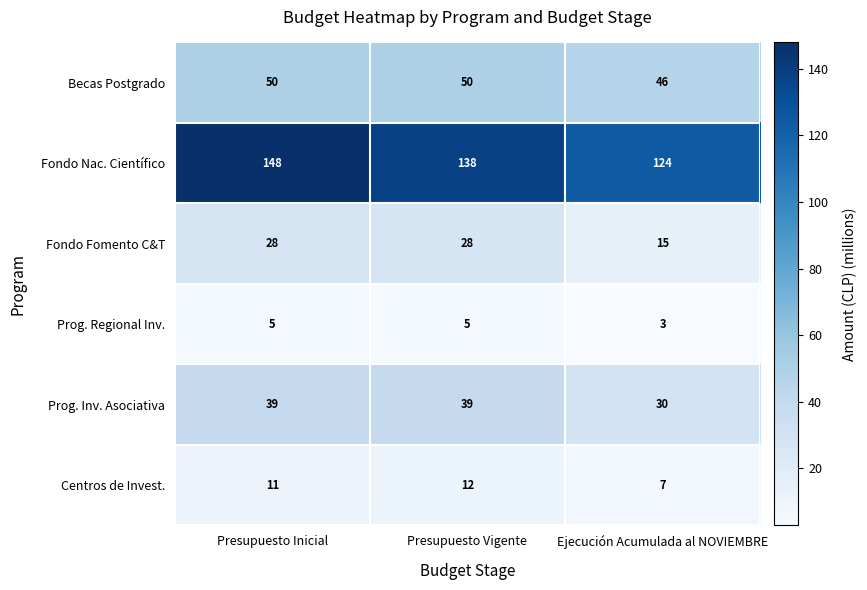

The value of Prog. Regional Inv. at Presupuesto Inicial is 5. True or false?

True